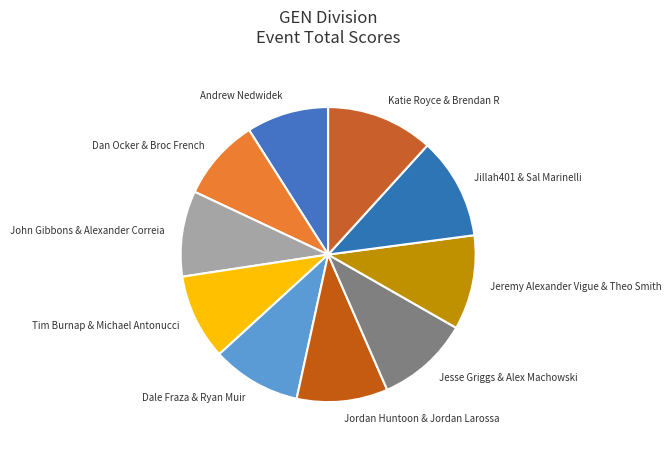

Is John Gibbons & Alexander Correia the majority of the pie?

No